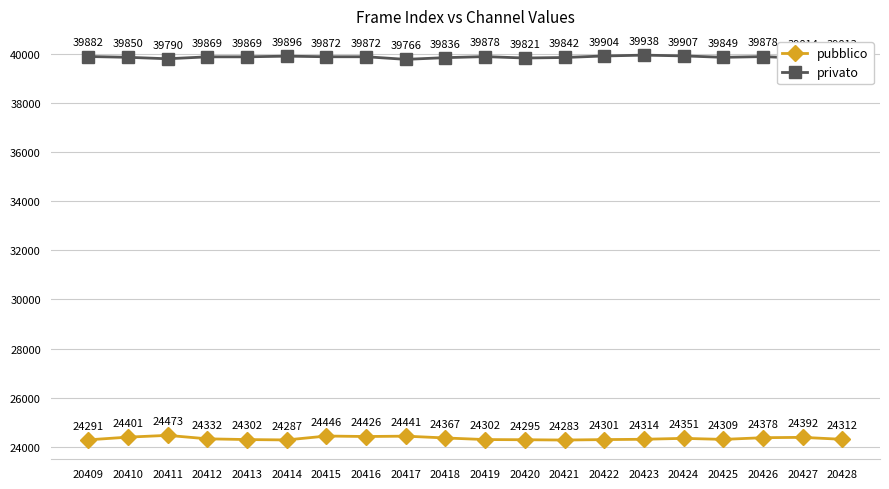

What is the difference between the pubblico values at 20428 and 20411?

161